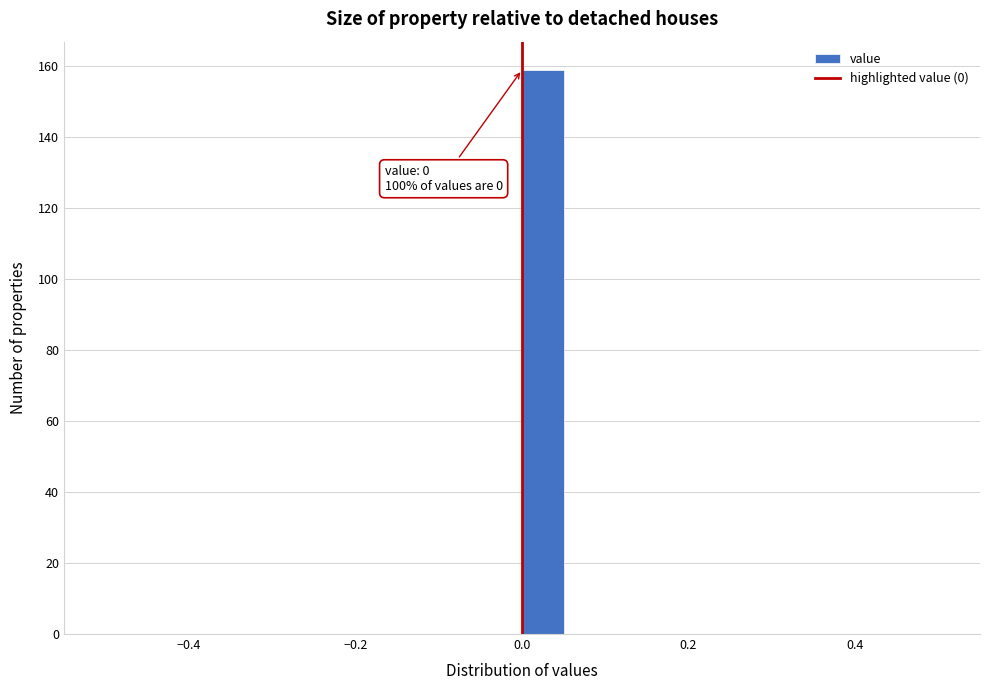

Around what value on the x-axis is the tallest bar? Give the approximate position of its centre, as read against the axis.

0.02